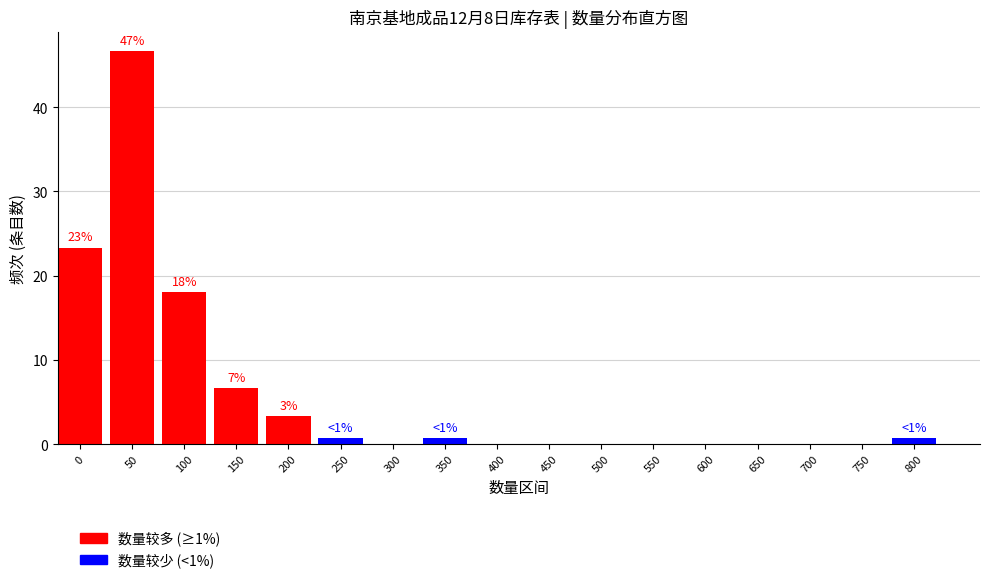

Reading left to right, extract all data points from this chart.

0=23.3	50=46.7	100=18.0	150=6.7	200=3.3	250=0.7	300=0.0	350=0.7	400=0.0	450=0.0	500=0.0	550=0.0	600=0.0	650=0.0	700=0.0	750=0.0	800=0.7